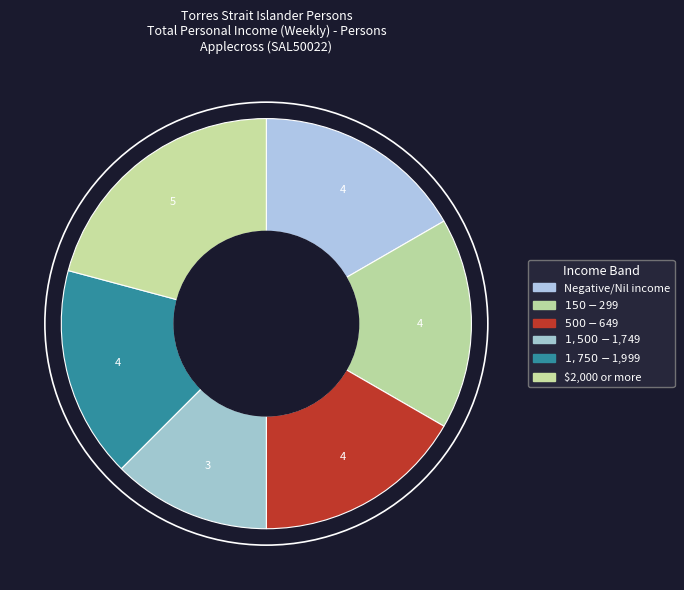

Count the number of slices in the pie.

6